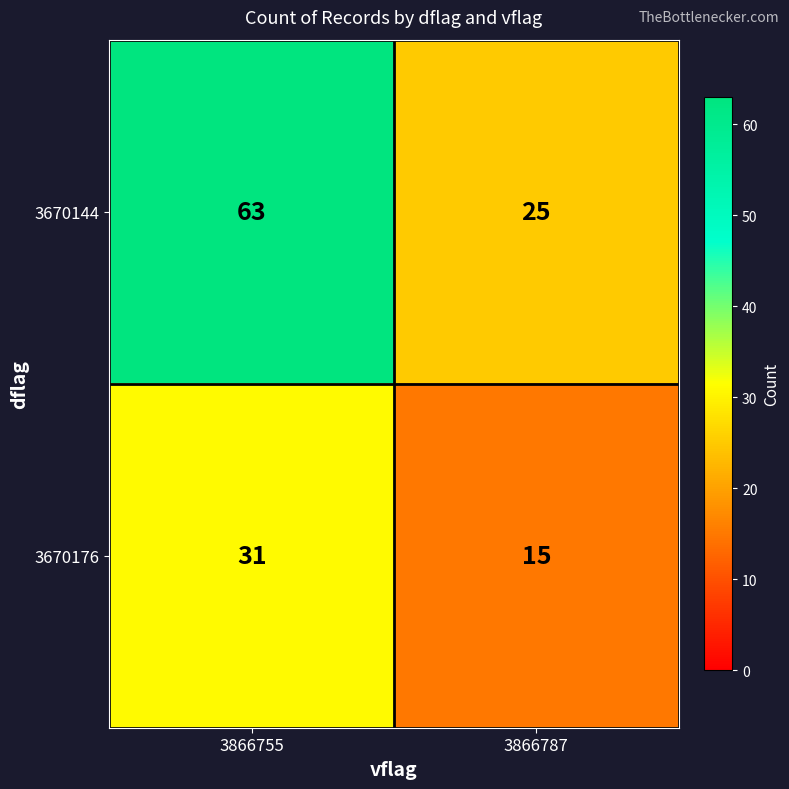

What is the difference between the maximum and minimum values in the 3670176 series?

16